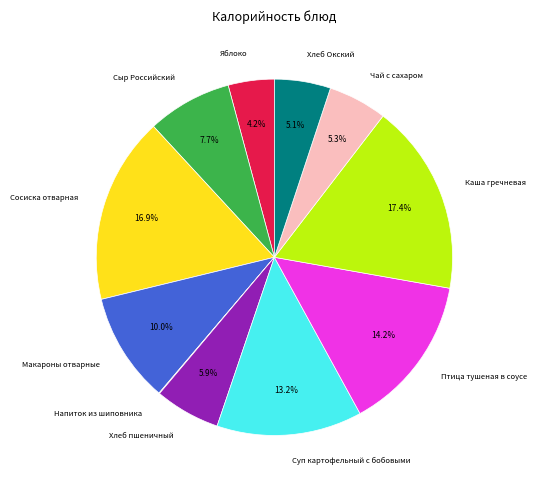

Is there any slice that represents more than half of the pie?

No